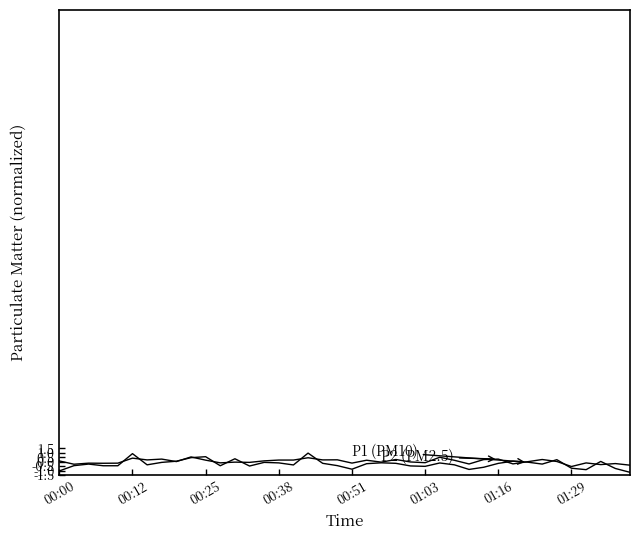

Count the number of categories in the chart.

40